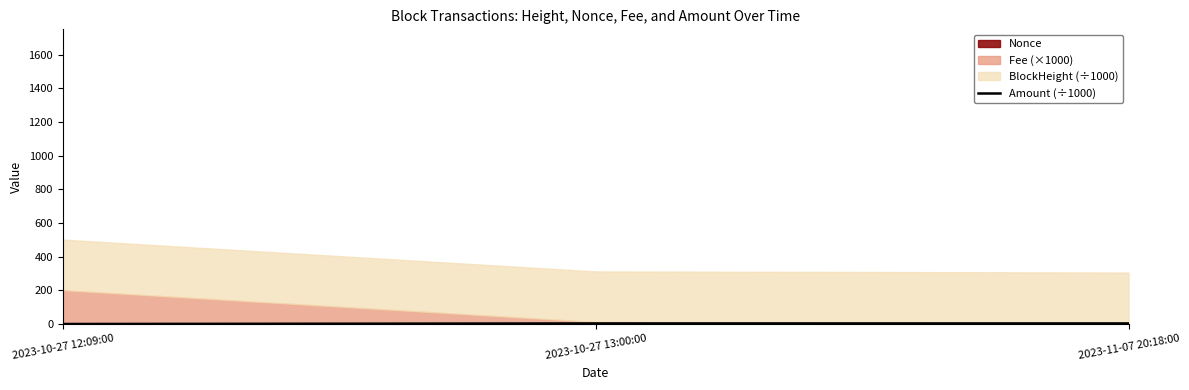

Reading left to right, transcribe all the data shown in this chart.

2023-10-27 12:09:00=0.0	2023-10-27 13:00:00=3.5	2023-11-07 20:18:00=3.5